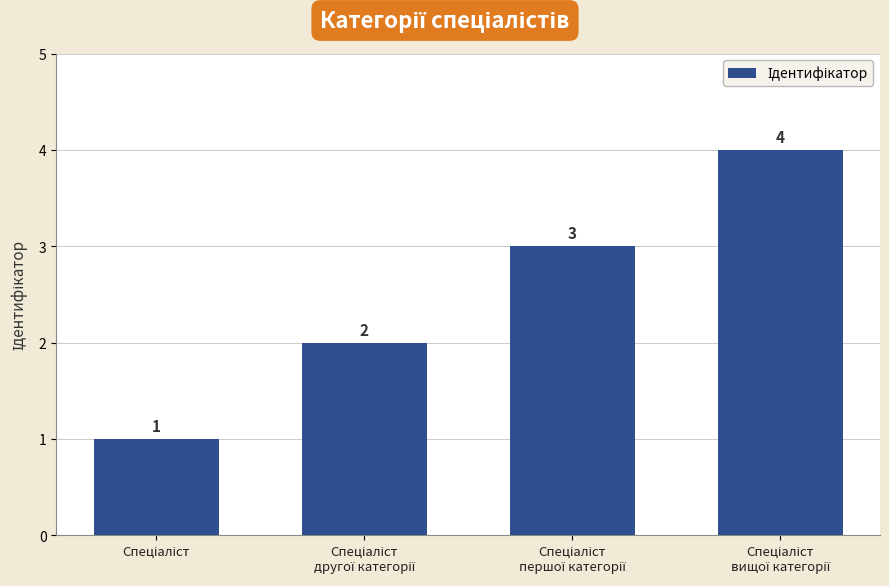

What is the value of the 2nd bar from the left?

2